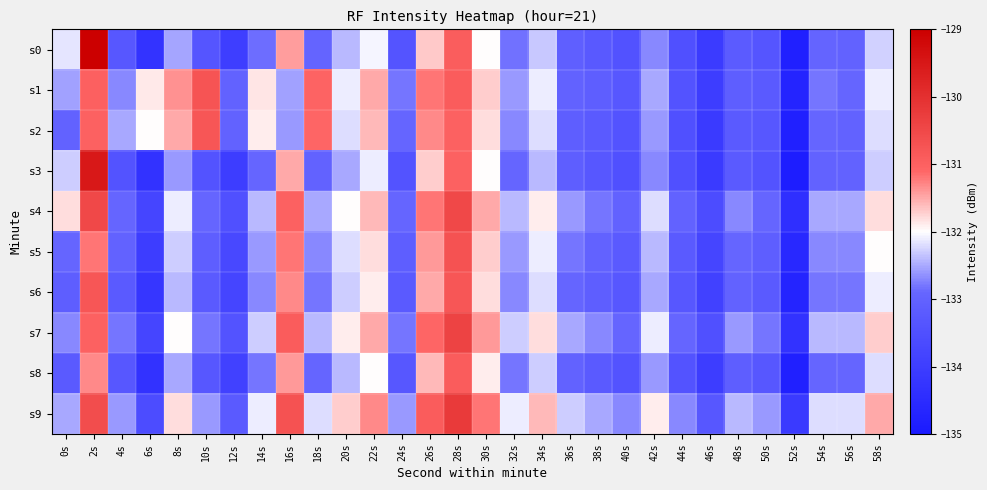

How many categories are shown in the chart?

30